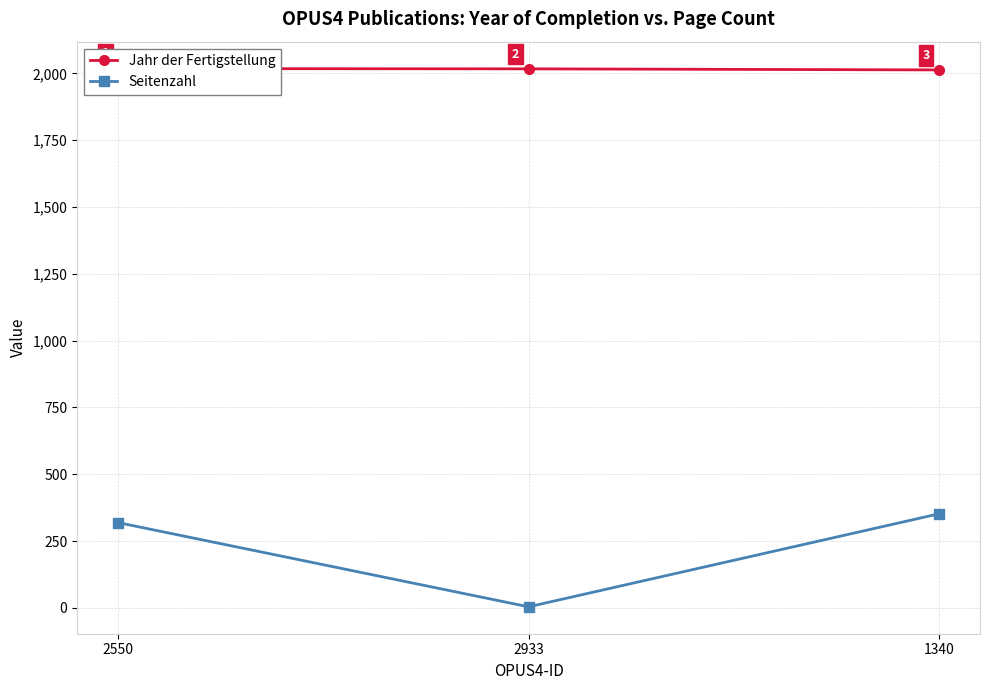

Is this an area chart (filled region under the line)?

No